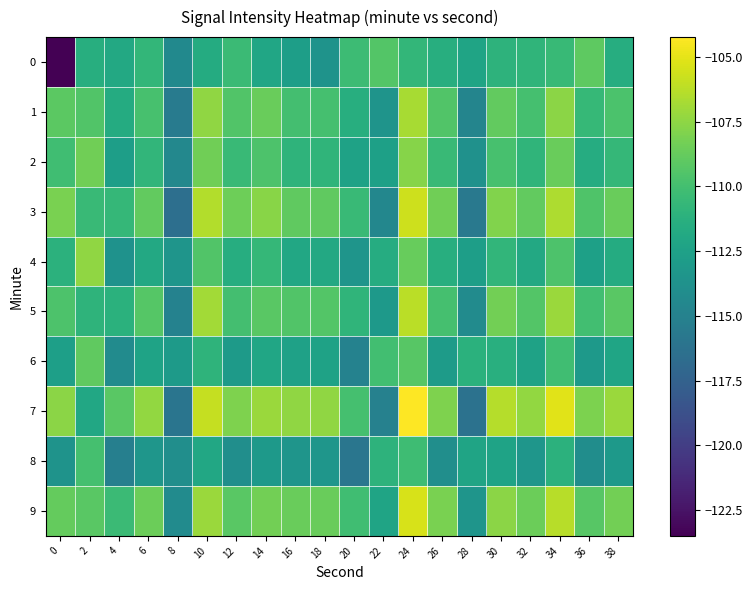

Between 16 and 24, which is larger?

24